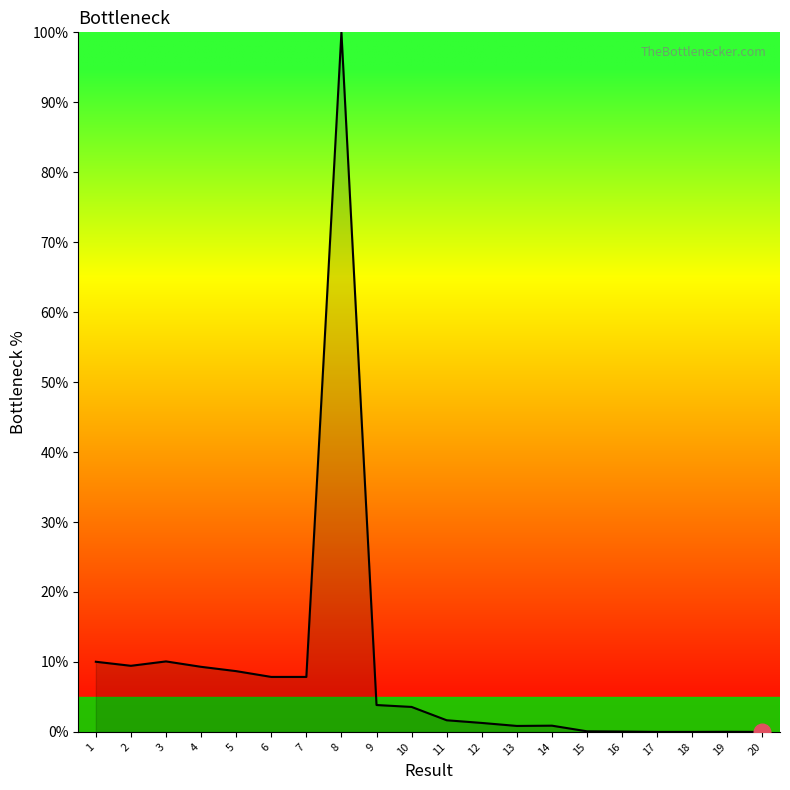

Approximately how many times larger is the value at 3 compared to 7?

1.3